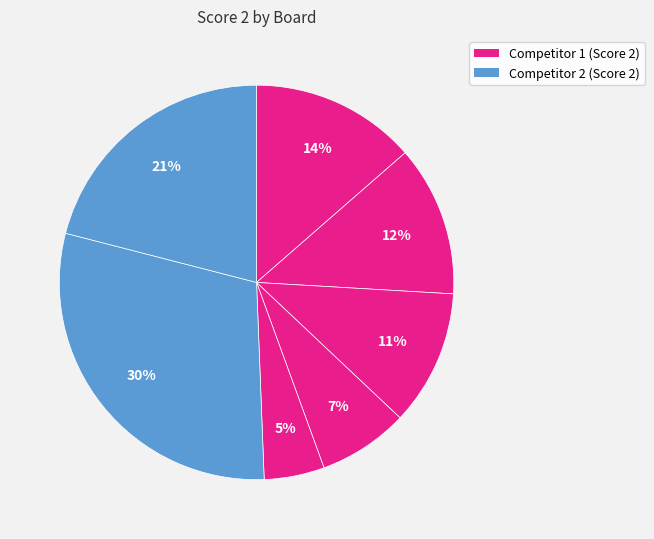

Does any single category account for the majority?

No